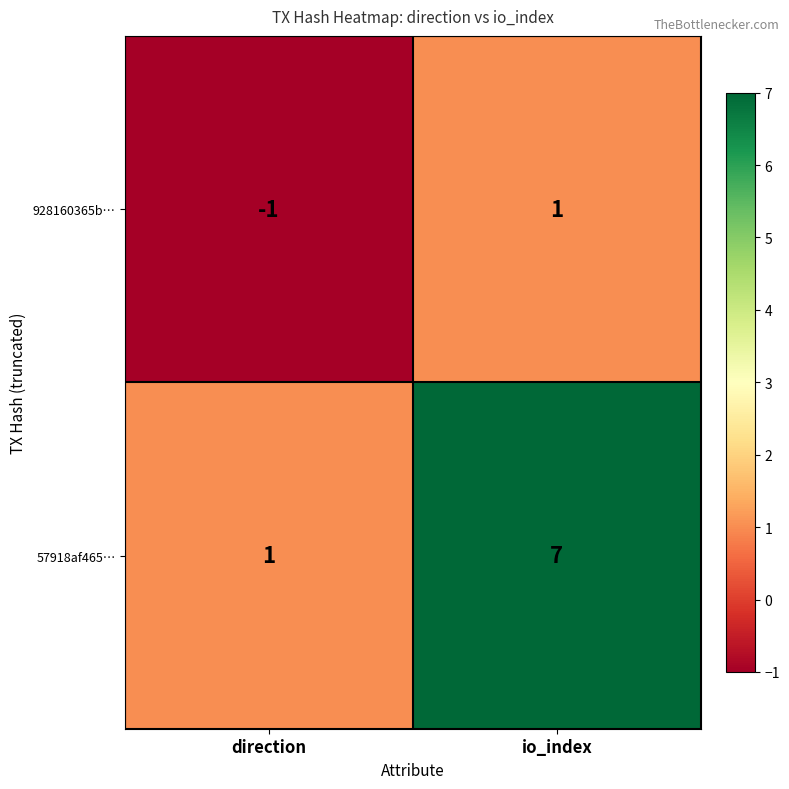

What is the difference between the highest and lowest values at io_index?

6